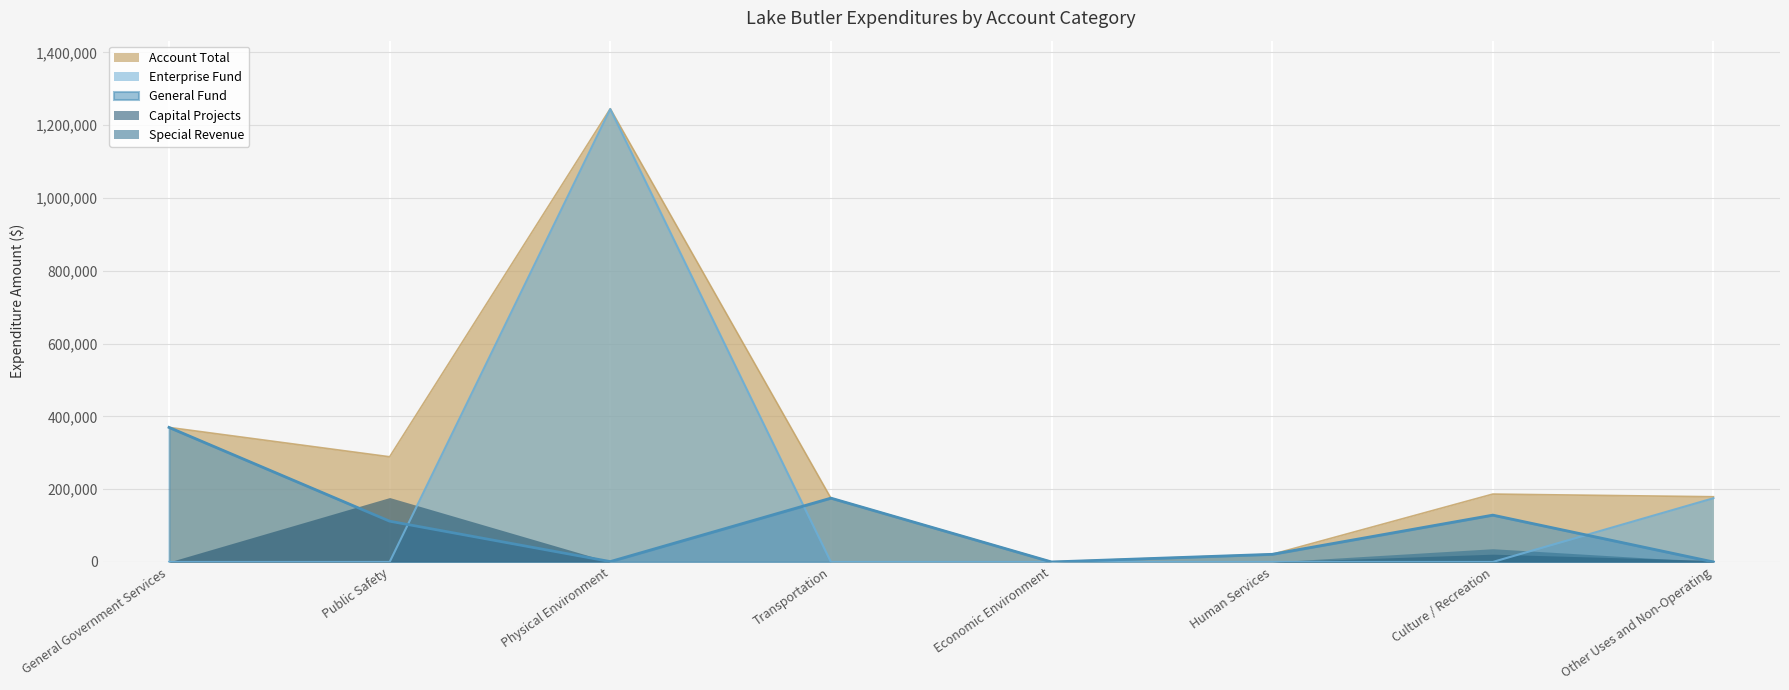

Which label corresponds to the smallest value in the chart?

Economic Environment